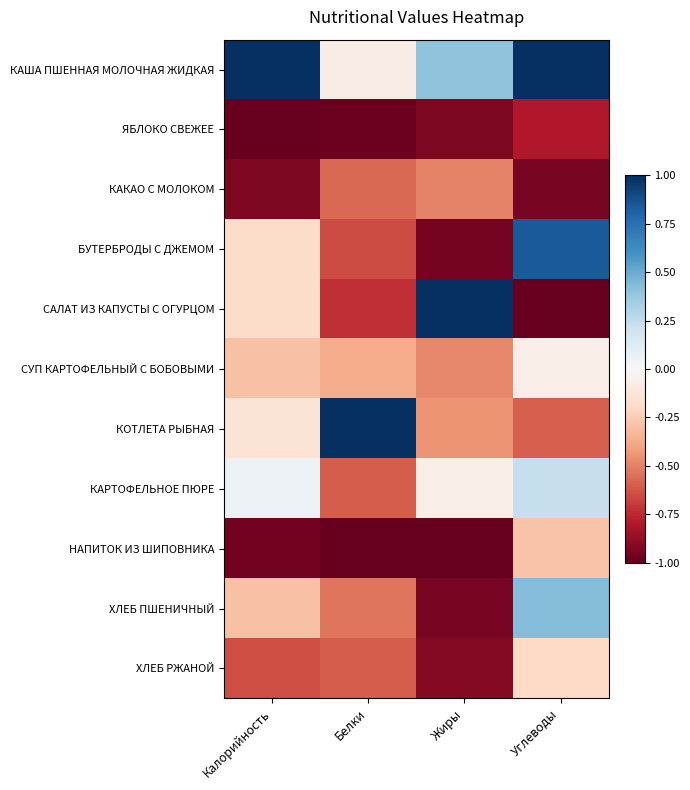

Reading left to right, what are all the values shown in this chart?

КАША ПШЕННАЯ МОЛОЧНАЯ ЖИДКАЯ: Калорийность=1.0	Белки=-0.1	Жиры=0.4	Углеводы=1.0
ЯБЛОКО СВЕЖЕЕ: Калорийность=-1.0	Белки=-1.0	Жиры=-0.9	Углеводы=-0.8
КАКАО С МОЛОКОМ: Калорийность=-0.9	Белки=-0.6	Жиры=-0.5	Углеводы=-0.9
БУТЕРБРОДЫ С ДЖЕМОМ: Калорийность=-0.2	Белки=-0.7	Жиры=-1.0	Углеводы=0.8
САЛАТ ИЗ КАПУСТЫ С ОГУРЦОМ: Калорийность=-0.2	Белки=-0.7	Жиры=1.0	Углеводы=-1.0
СУП КАРТОФЕЛЬНЫЙ С БОБОВЫМИ: Калорийность=-0.3	Белки=-0.4	Жиры=-0.5	Углеводы=-0.1
КОТЛЕТА РЫБНАЯ: Калорийность=-0.1	Белки=1.0	Жиры=-0.4	Углеводы=-0.6
КАРТОФЕЛЬНОЕ ПЮРЕ: Калорийность=0.1	Белки=-0.6	Жиры=-0.1	Углеводы=0.2
НАПИТОК ИЗ ШИПОВНИКА: Калорийность=-1.0	Белки=-1.0	Жиры=-1.0	Углеводы=-0.3
ХЛЕБ ПШЕНИЧНЫЙ: Калорийность=-0.3	Белки=-0.5	Жиры=-1.0	Углеводы=0.4
ХЛЕБ РЖАНОЙ: Калорийность=-0.6	Белки=-0.6	Жиры=-0.9	Углеводы=-0.2